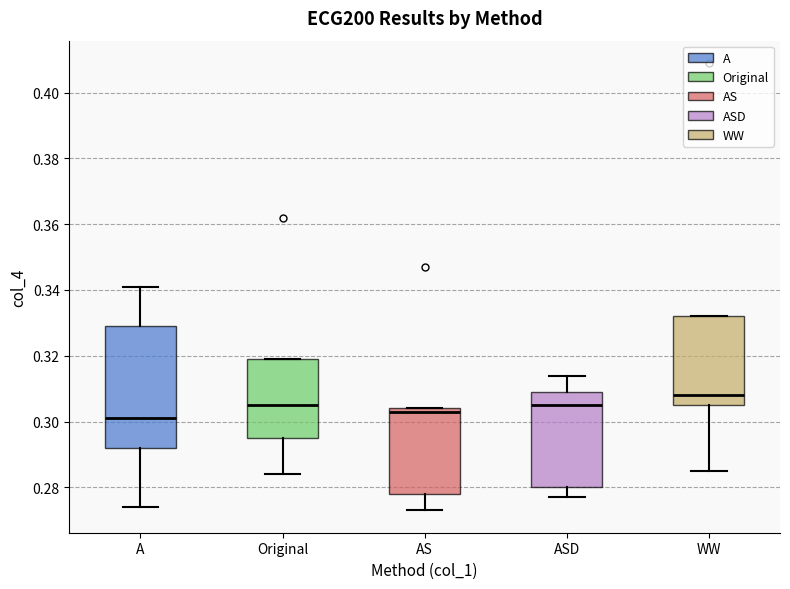

Reading left to right, transcribe this box plot: for each box, give where its median line is, the range the box spans, and where its two whiskers end, as read against the y-axis. The values are not printed on the chart, so give them approximately, as read against the axis.

A: median 0.302, box 0.292 to 0.330, whiskers 0.274 to 0.342
Original: median 0.306, box 0.296 to 0.320, whiskers 0.284 to 0.320
AS: median 0.304 (just below the box's upper edge), box 0.278 to 0.304, whiskers 0.274 to 0.304
ASD: median 0.306, box 0.280 to 0.310, whiskers 0.278 to 0.314
WW: median 0.308, box 0.306 to 0.332, whiskers 0.286 to 0.332